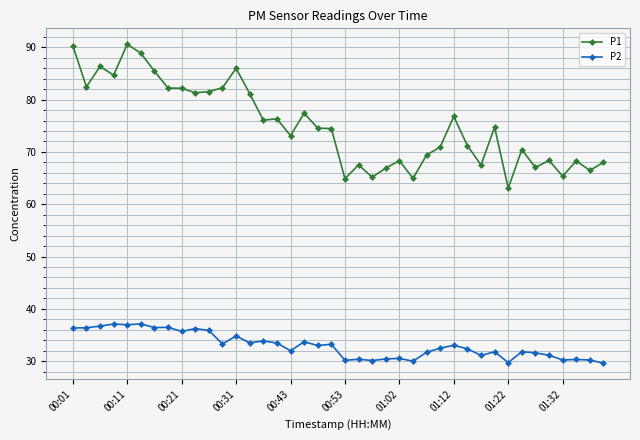

Which series has the widest spread of values?

P1